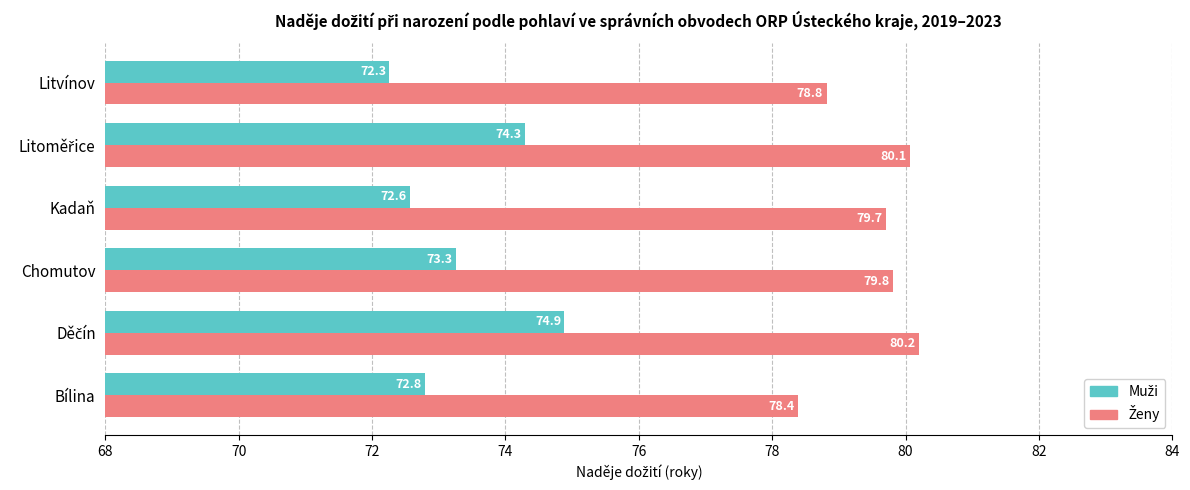

At which category does the chart reach its minimum across all series?

Litvínov